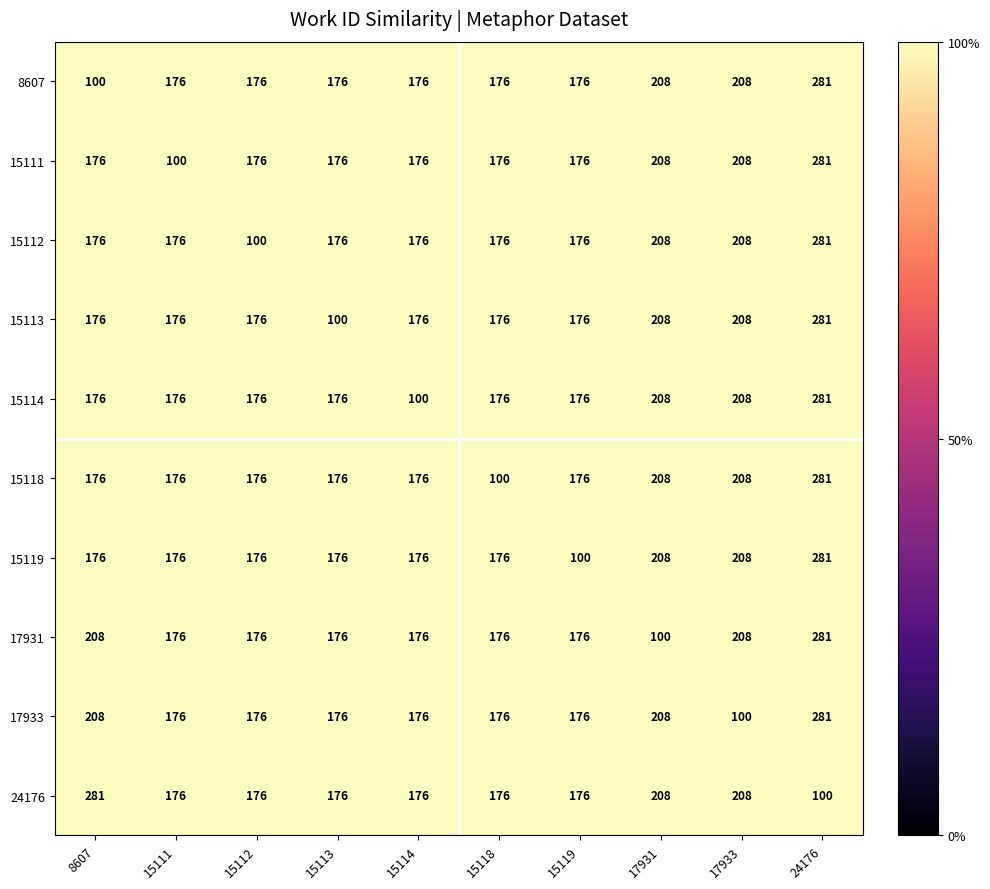

The value of 17933 at 15112 is 176. True or false?

True